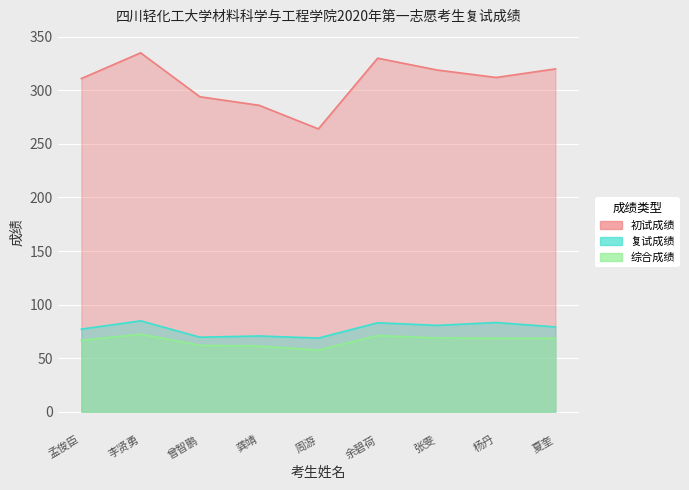

Which series has the largest total across all categories?

初试成绩